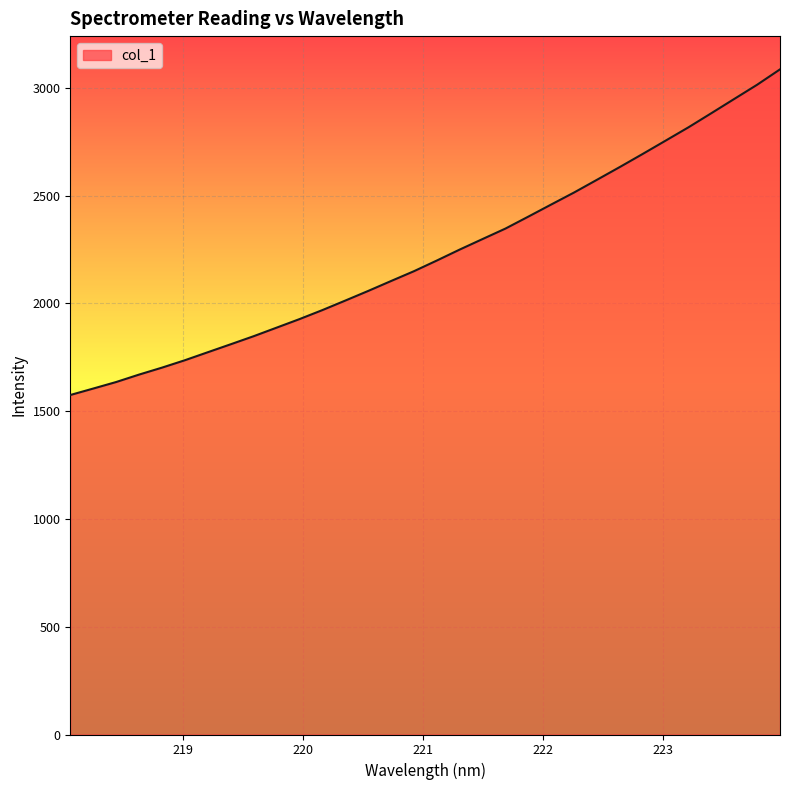

What is the smallest value displayed?

1575.1